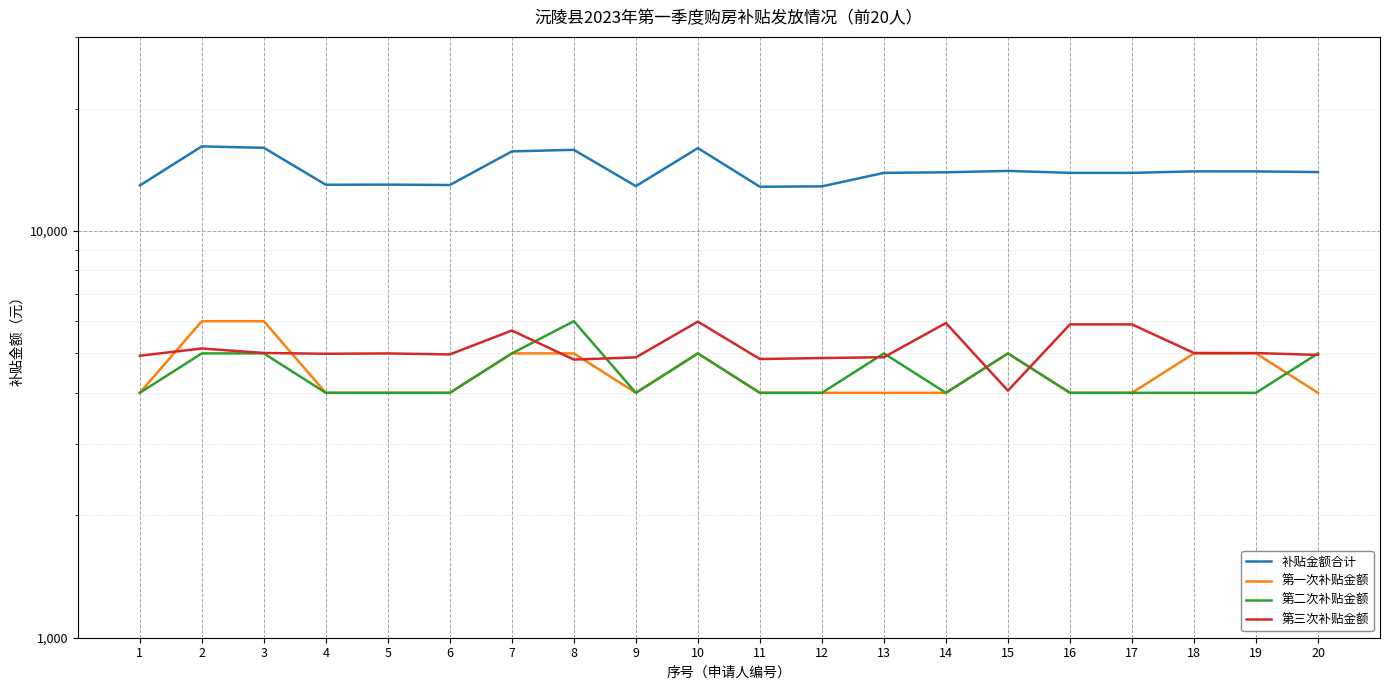

What are all the series names shown in the legend?

补贴金额合计, 第一次补贴金额, 第二次补贴金额, 第三次补贴金额